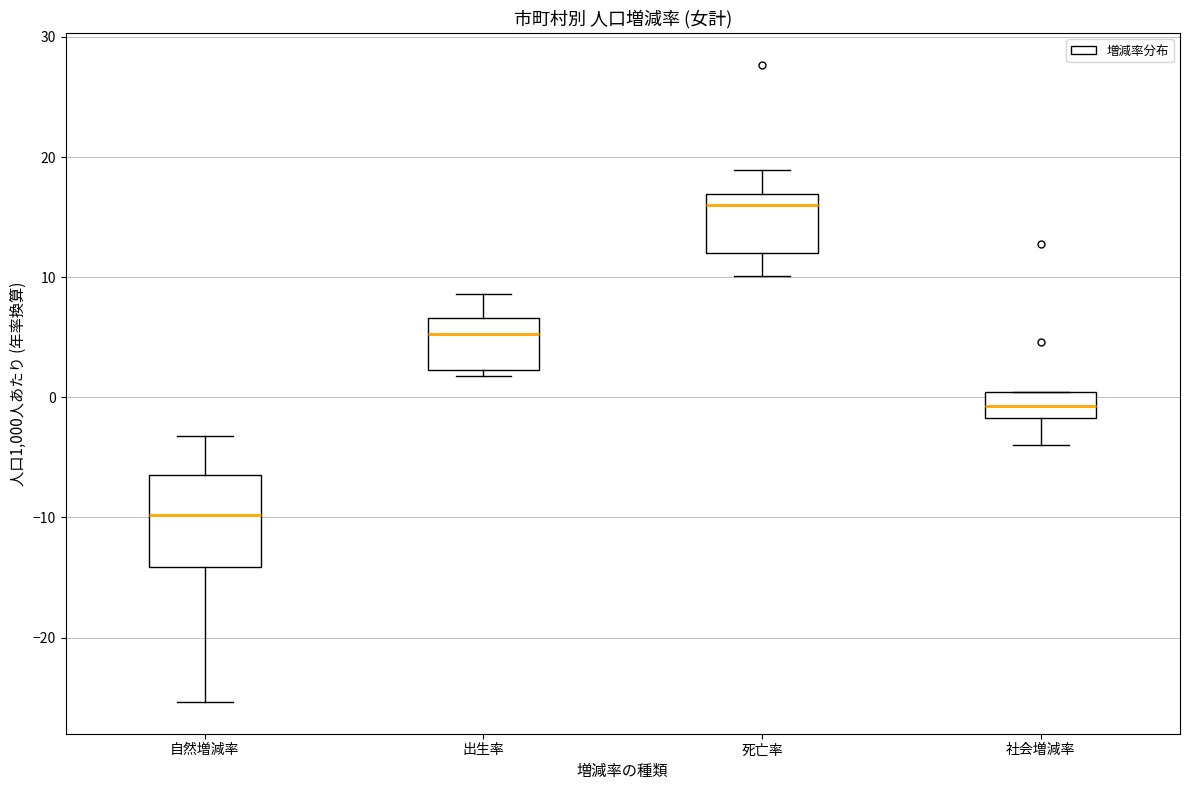

Where does the median line of the box for 自然増減率 sit on the y-axis? The values are not printed on the chart, so give them approximately, as read against the axis.

-10